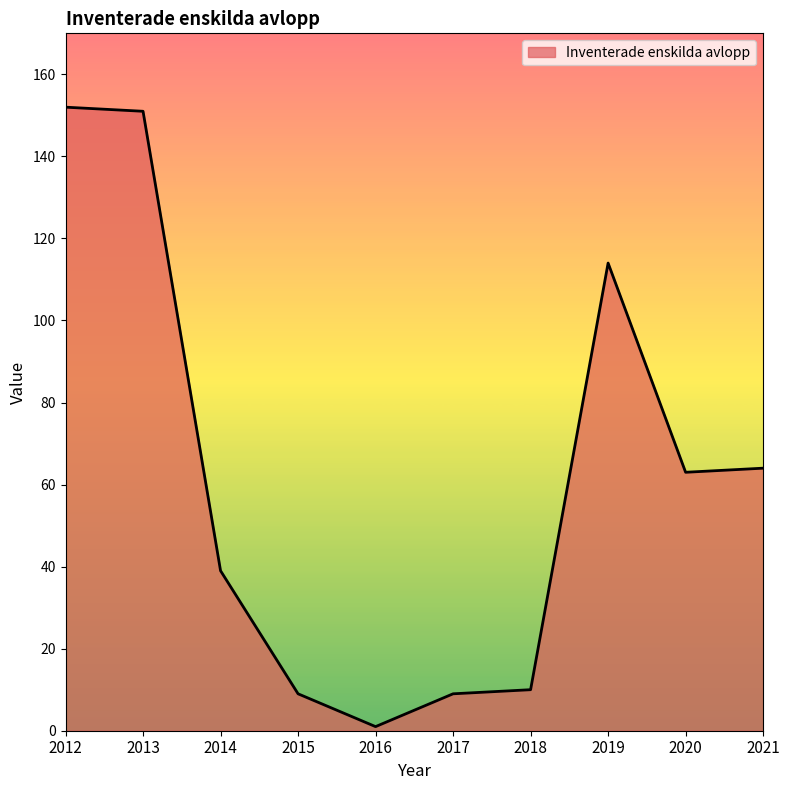

Reading left to right, list all the values displayed in this chart.

152	151	39	9	1	9	10	114	63	64